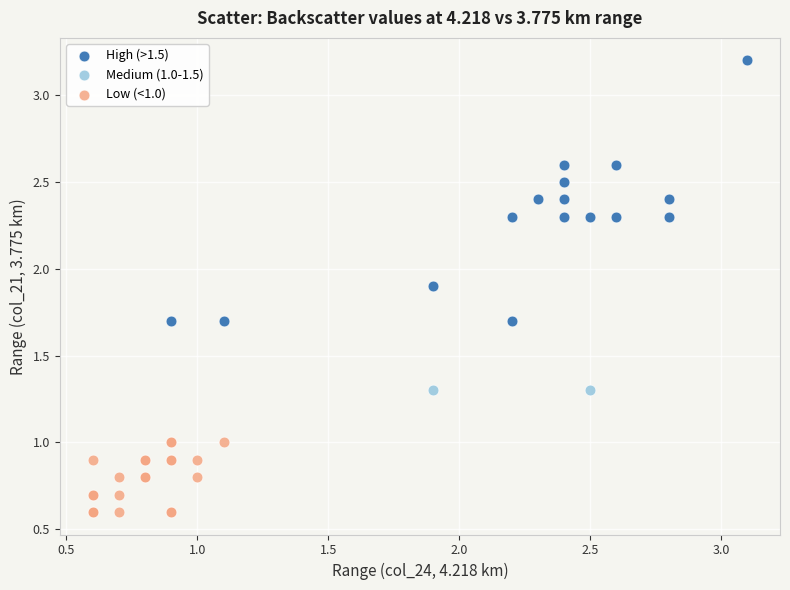

Which series reaches the minimum Y coordinate?

Low (<1.0)